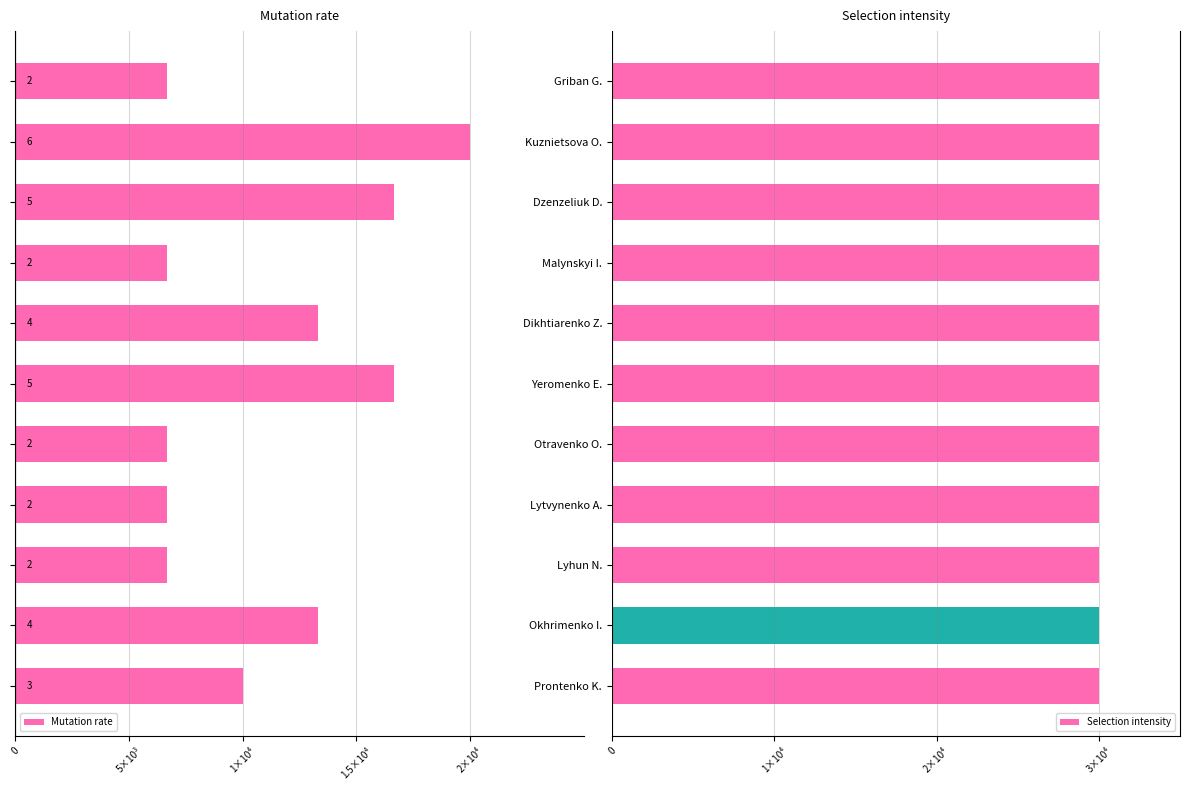

How many data points in Mutation rate are less than -10000?

5